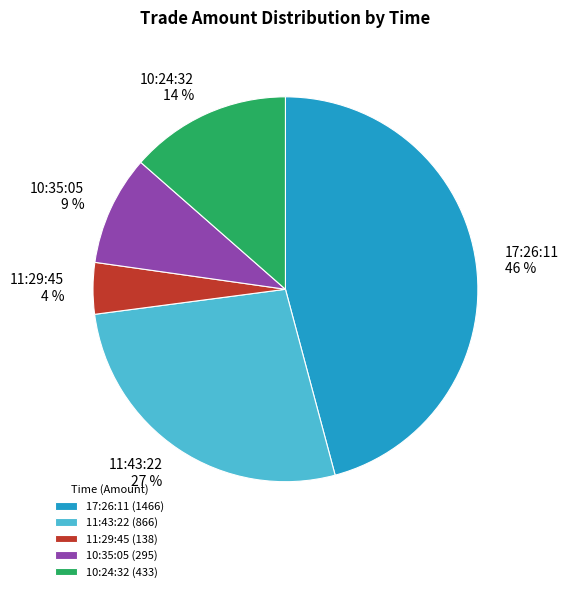

Is there a majority slice in this chart?

No